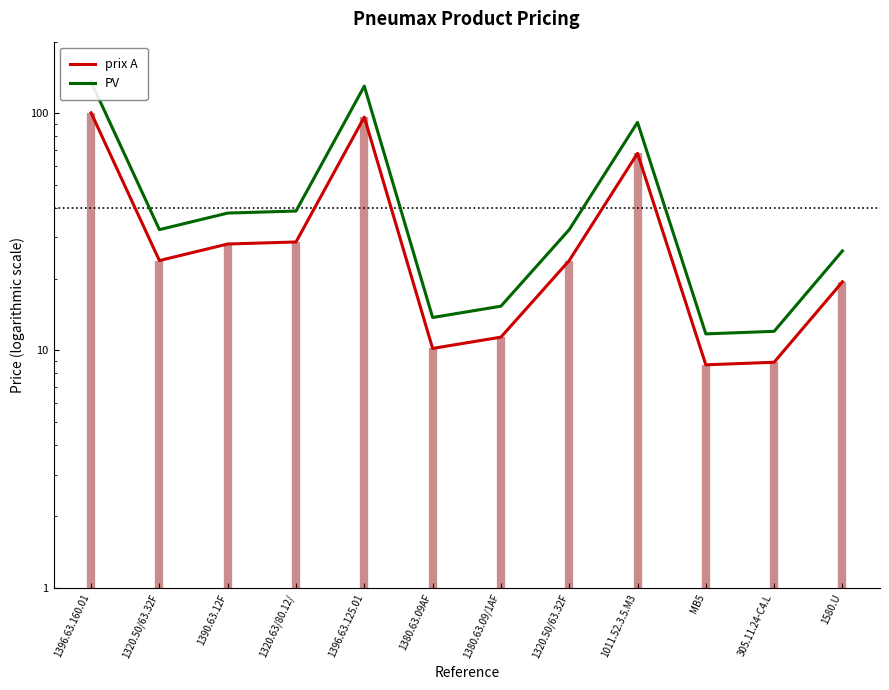

In PV, how many points are higher than both neighbors (excluding endpoints)?

2